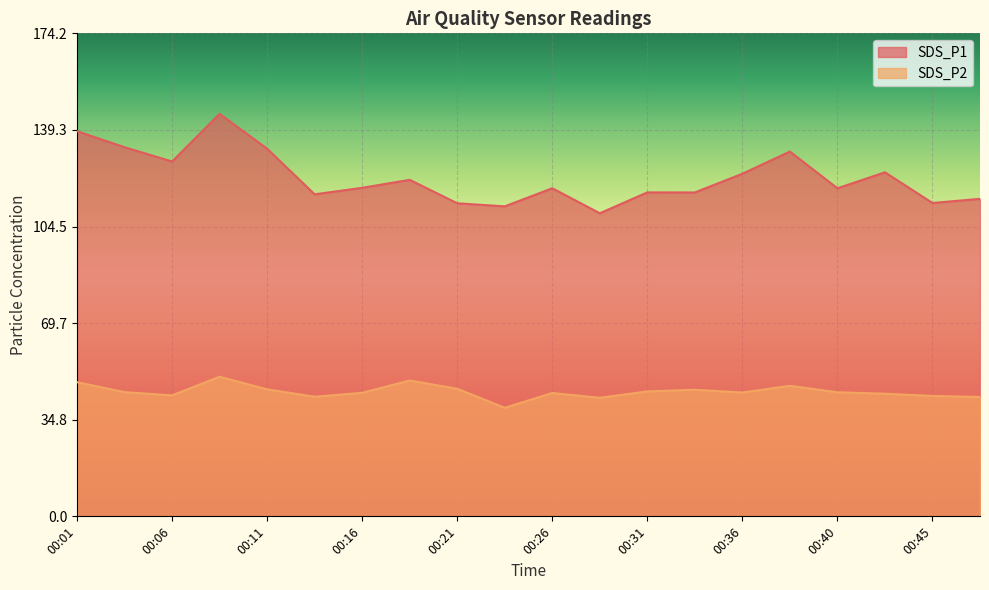

Which category has the highest value in the SDS_P1 series?

00:08